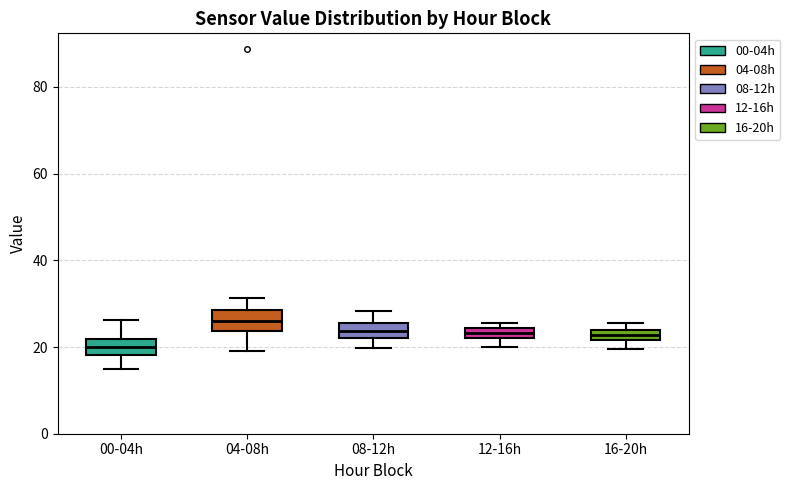

Where is the upper edge of the box for 16-20h on the y-axis? The values are not printed on the chart, so give them approximately, as read against the axis.

24